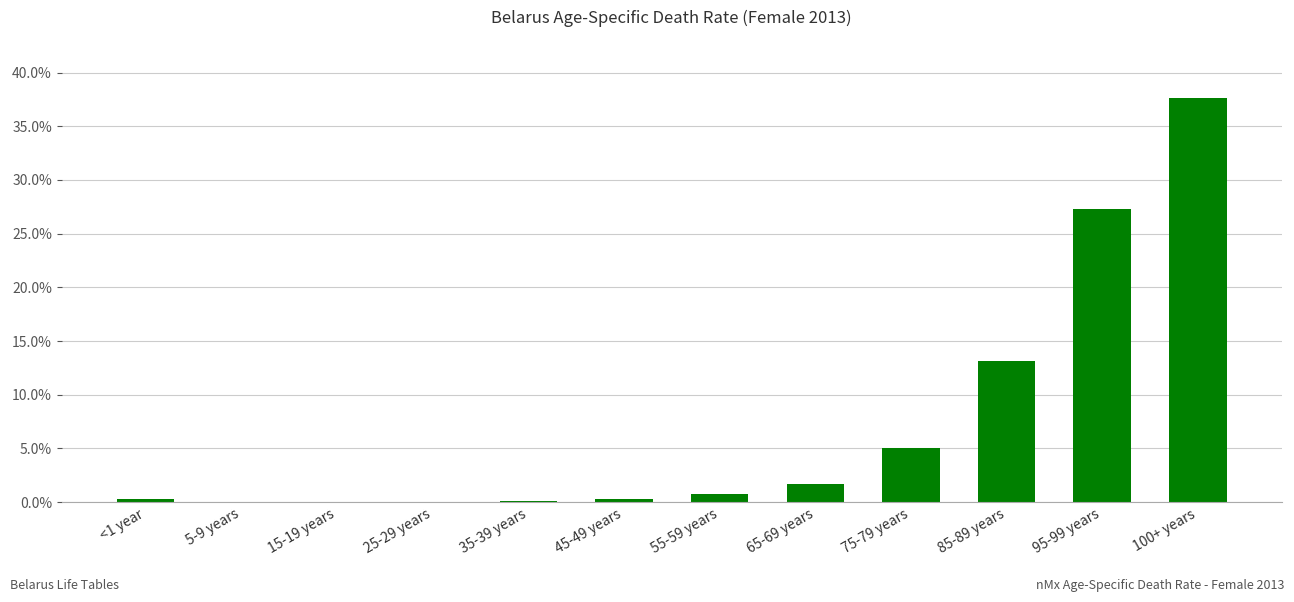

What is the label of the 4th bar from the left?

25-29 years